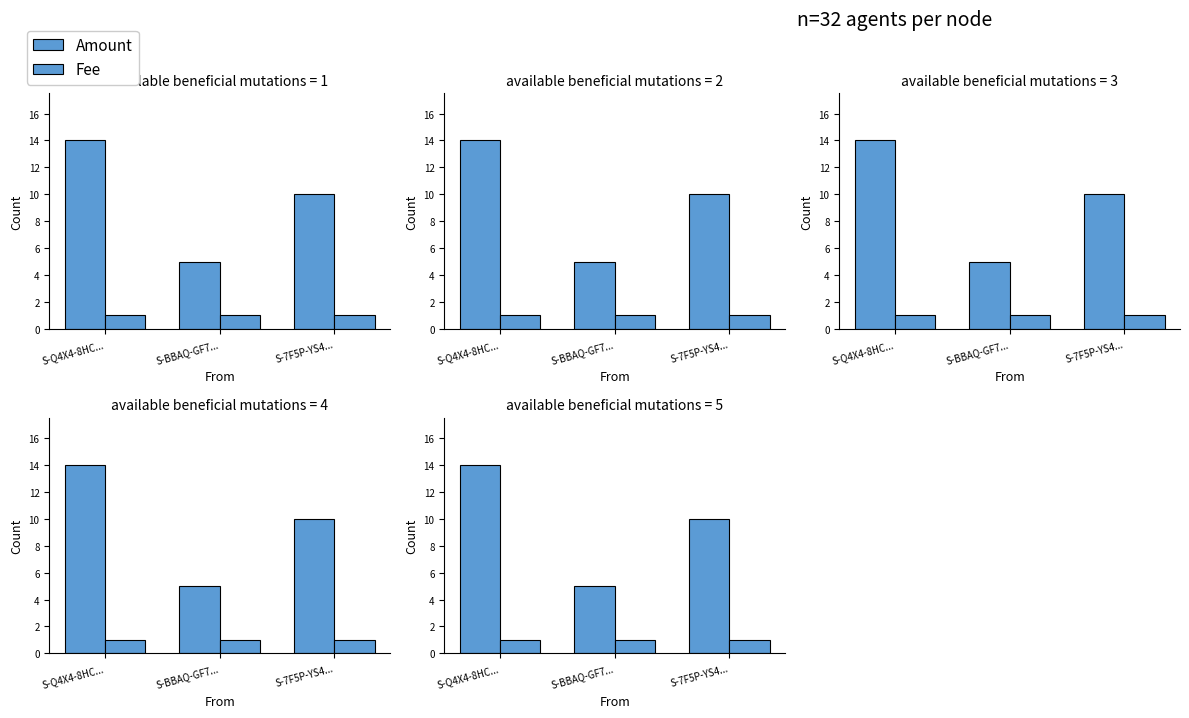

Rank the series by their maximum value, from highest to lowest.

Amount, Fee